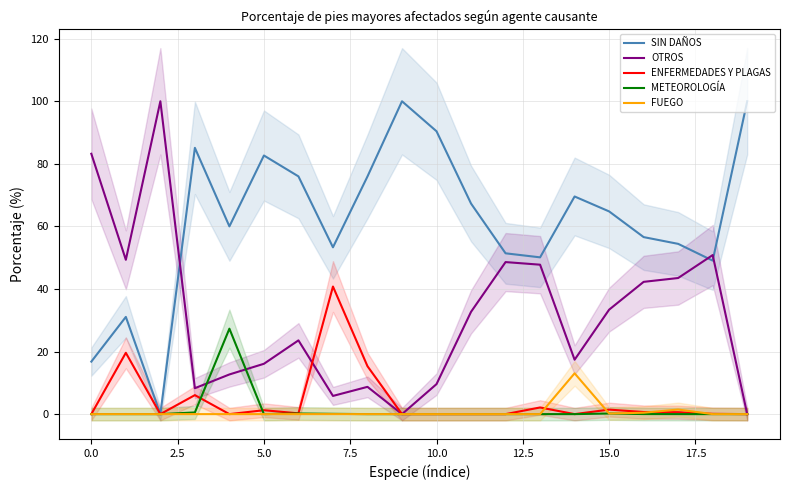

What is the highest value of the METEOROLOGÍA series?

27.3